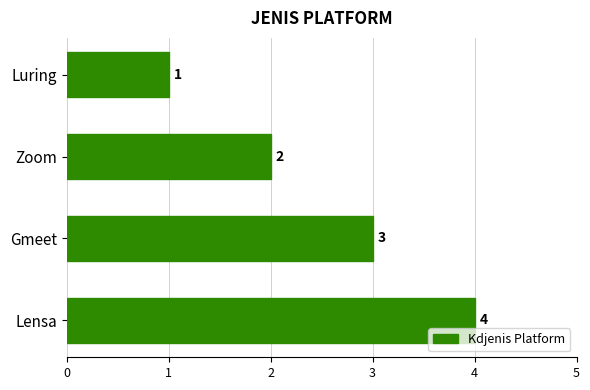

How many distinct data groups are displayed?

1